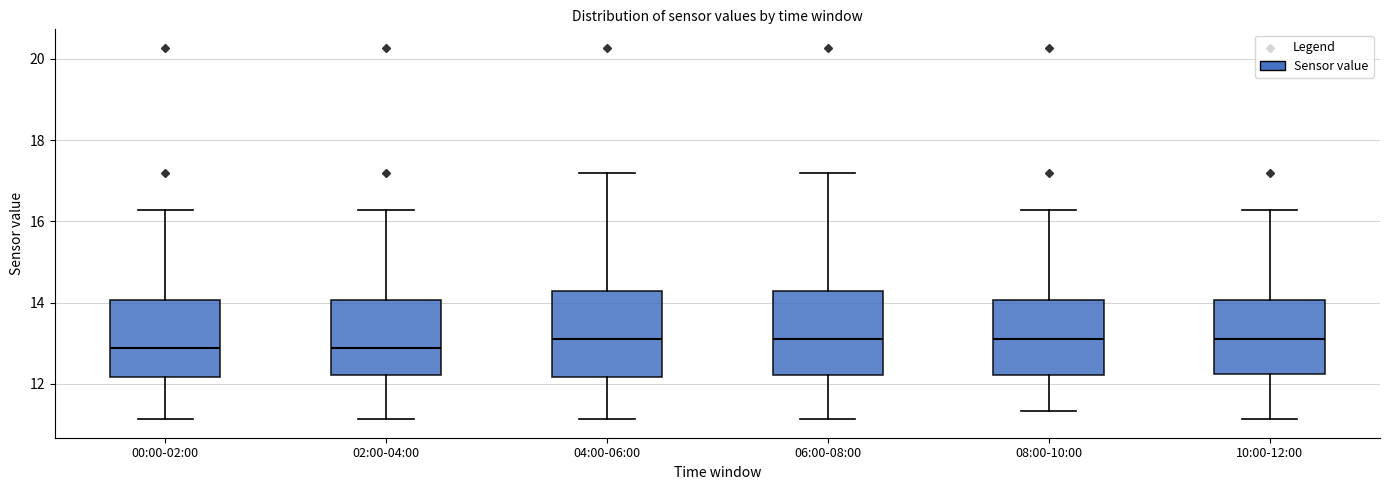

Reading left to right, transcribe this box plot: for each box, give where its median line is, the range the box spans, and where its two whiskers end, as read against the y-axis. The values are not printed on the chart, so give them approximately, as read against the axis.

00:00-02:00: median 12.8, box 12.2 to 14.0, whiskers 11.2 to 16.2
02:00-04:00: median 12.8, box 12.2 to 14.0, whiskers 11.2 to 16.2
04:00-06:00: median 13.2, box 12.2 to 14.2, whiskers 11.2 to 17.2
06:00-08:00: median 13.2, box 12.2 to 14.2, whiskers 11.2 to 17.2
08:00-10:00: median 13.2, box 12.2 to 14.0, whiskers 11.4 to 16.2
10:00-12:00: median 13.2, box 12.2 to 14.0, whiskers 11.2 to 16.2